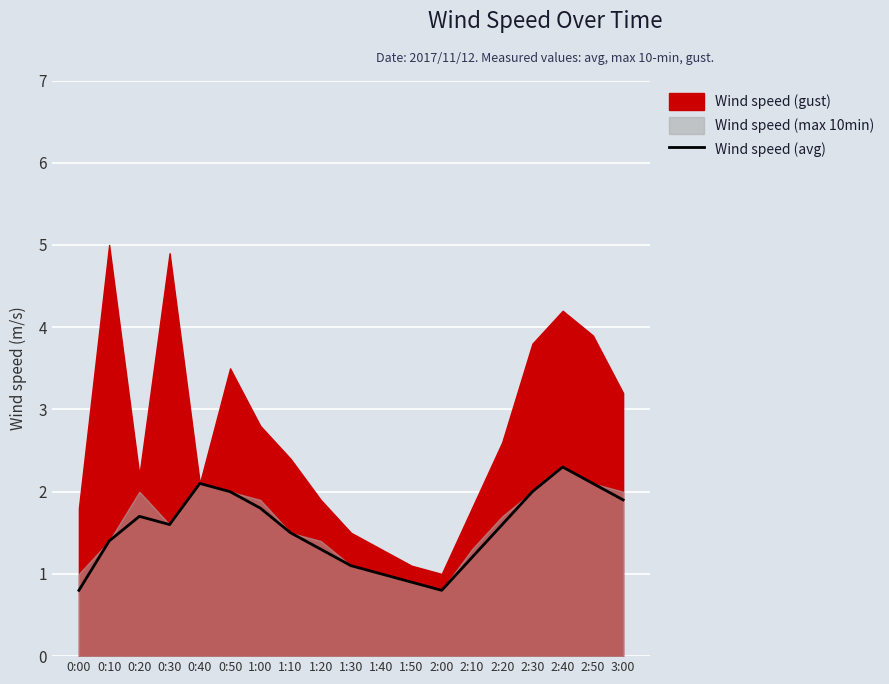

What is the change in value from 0:40 to 2:10?

-0.9